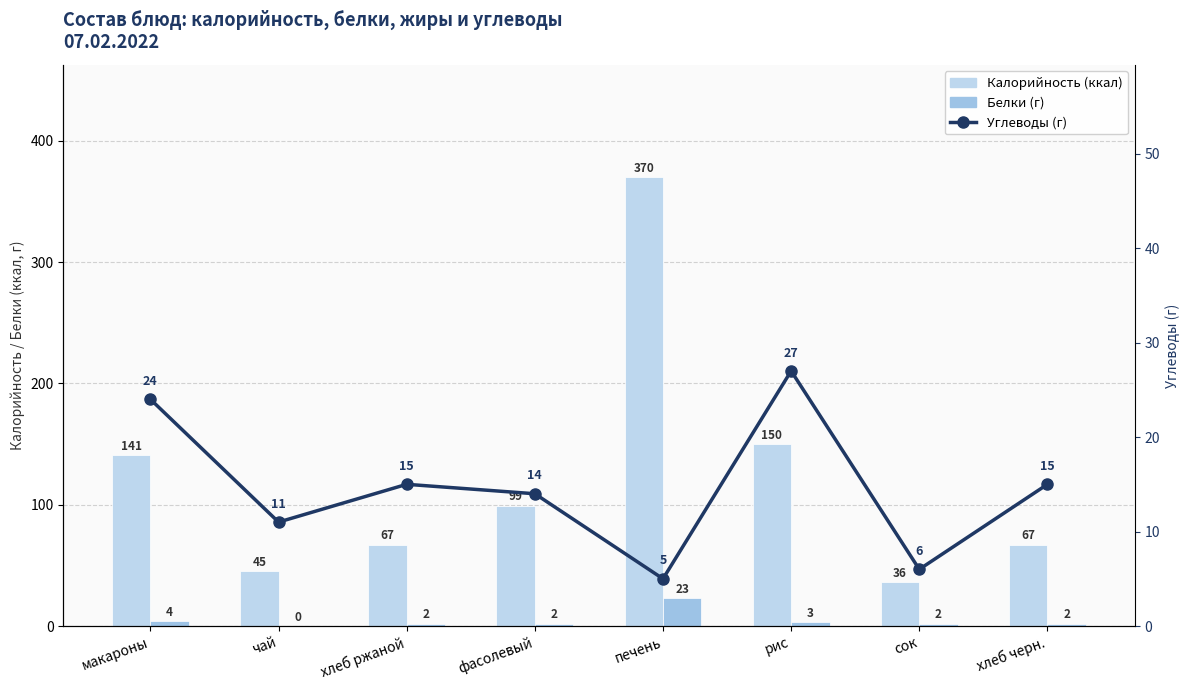

The Калорийность (ккал) series shows 150 at рис. True or false?

True